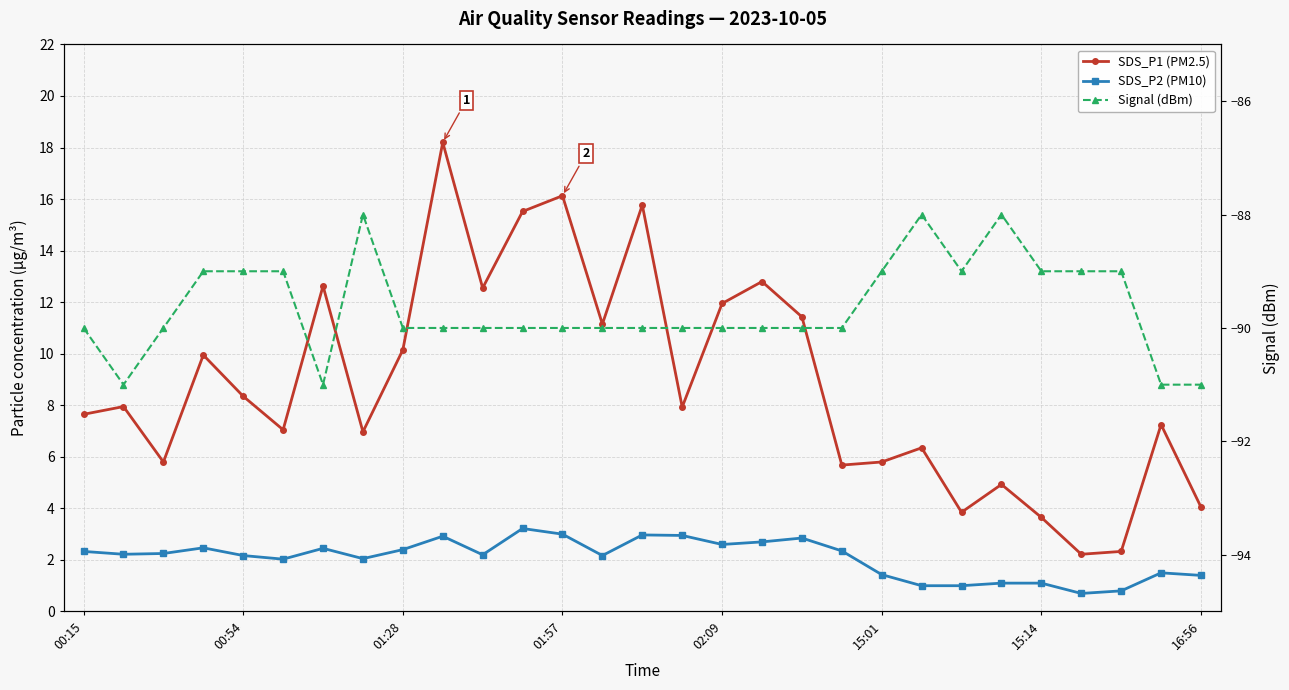

How many data points in SDS_P2 (PM10) are above 2?

20